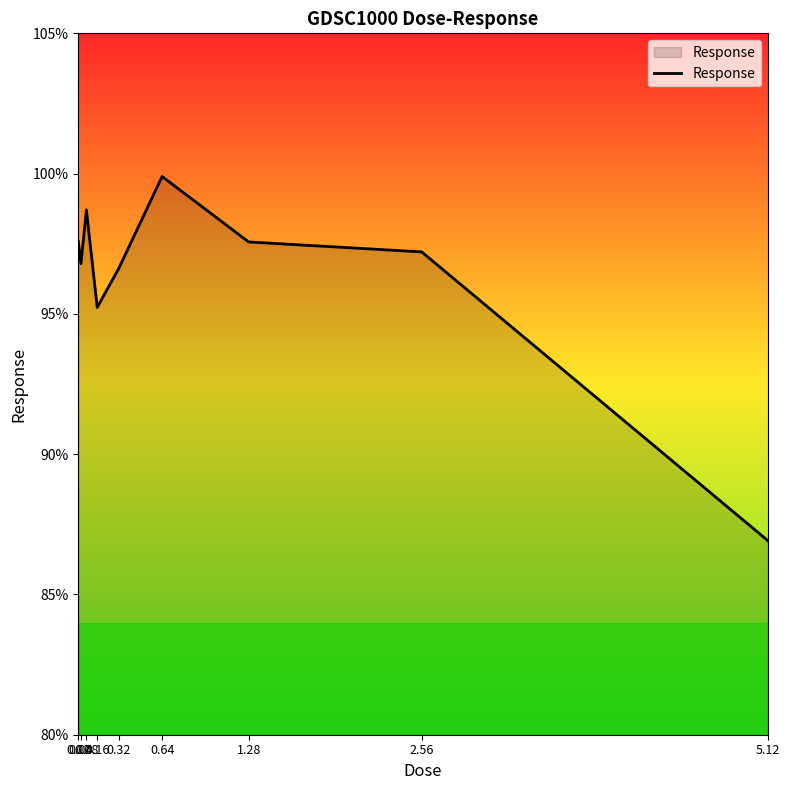

What is the average value?

96.3